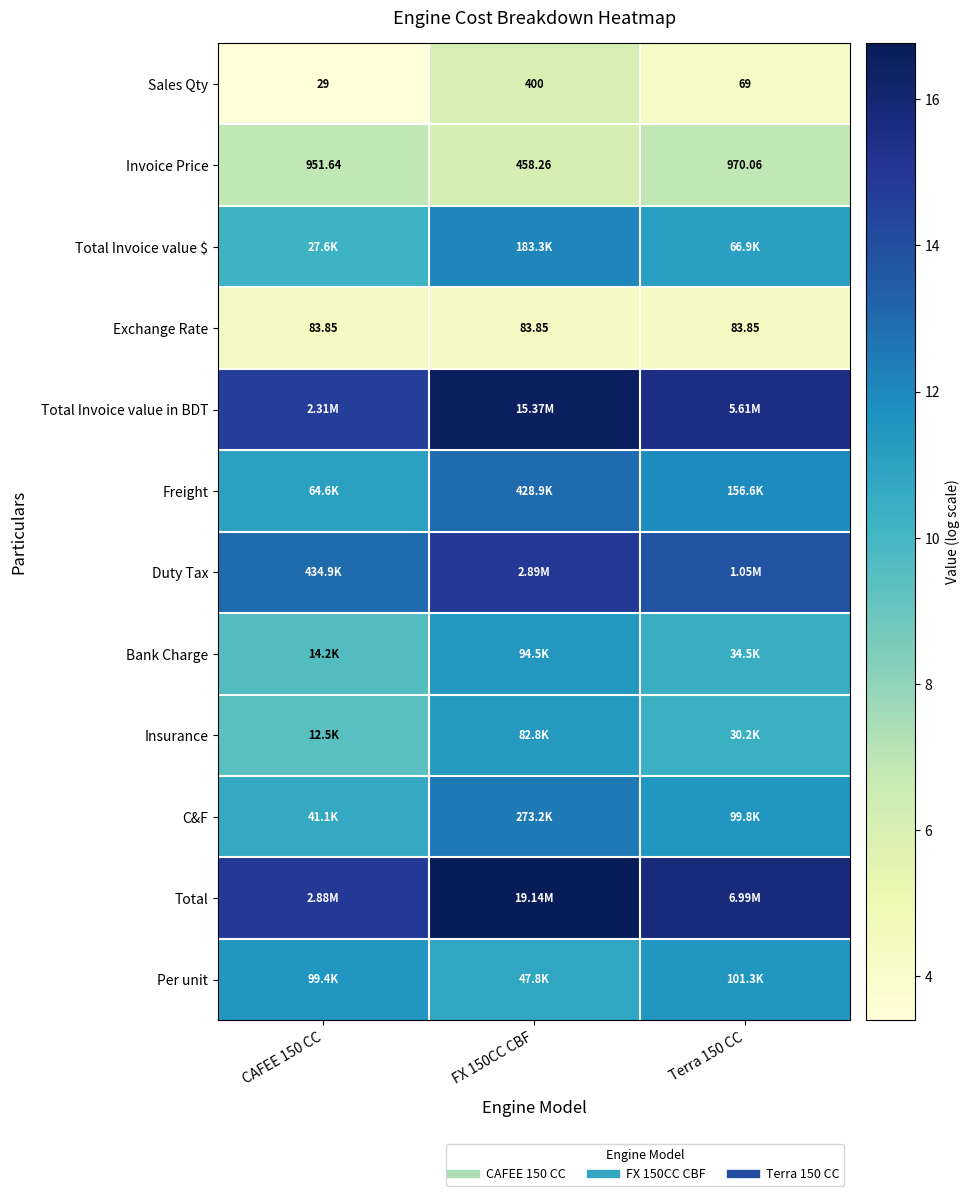

Where does the Total series first go above 15?

FX 150CC CBF